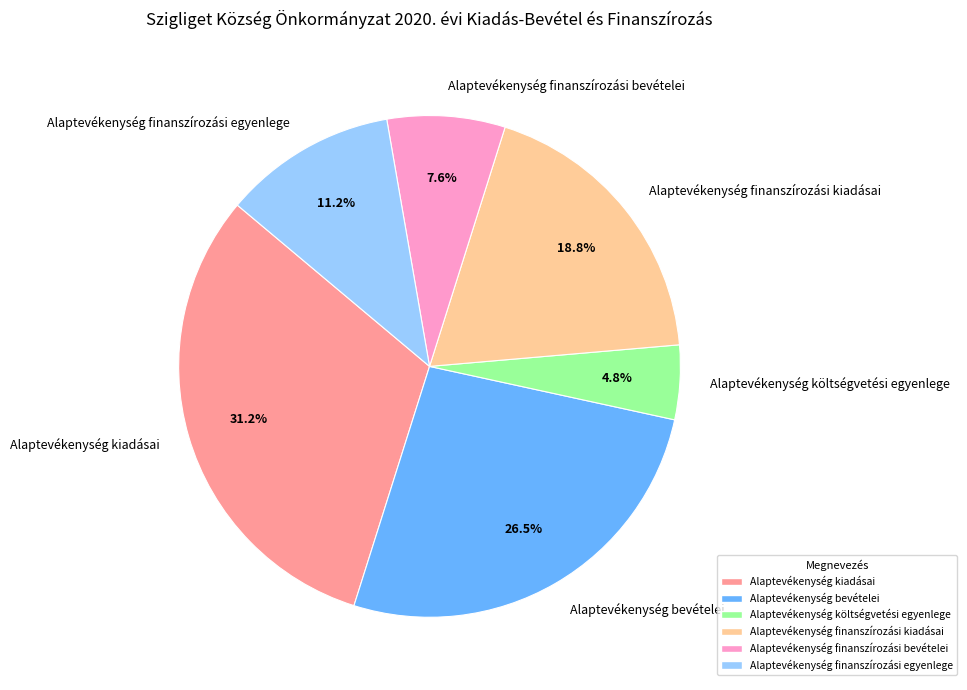

Which slice is the largest?

Alaptevékenység kiadásai